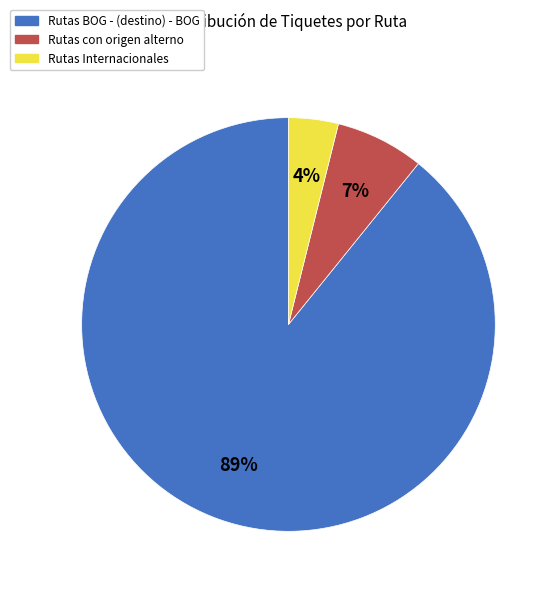

To the nearest percent, what is the difference between the largest and smallest slice percentages?

85%